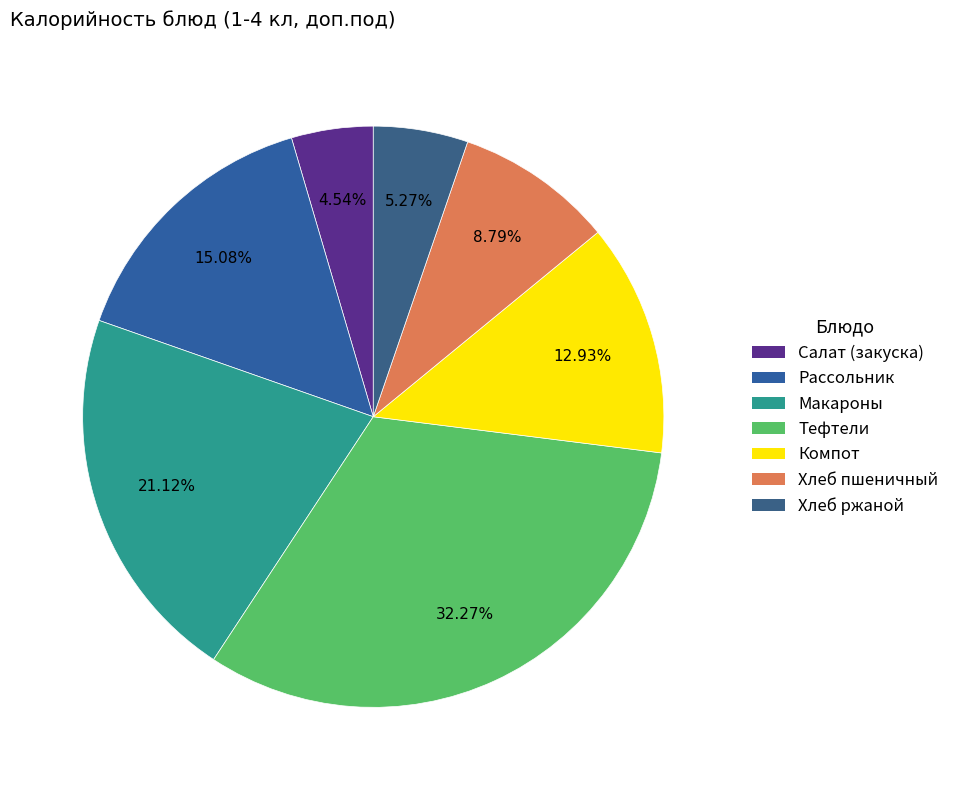

What is the smallest slice in the pie chart?

Салат (закуска)